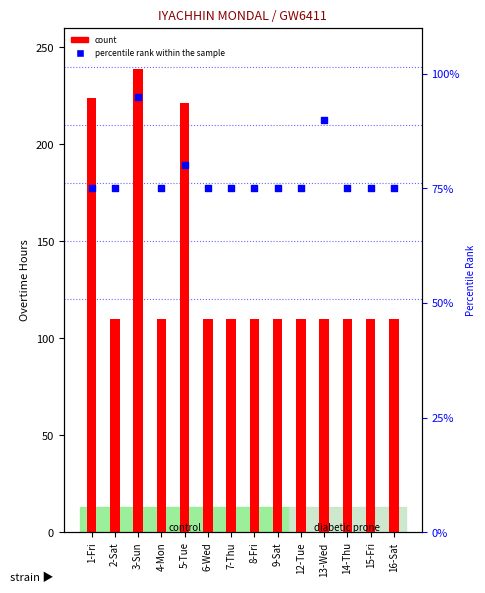

Which series contains the highest Y value?

count